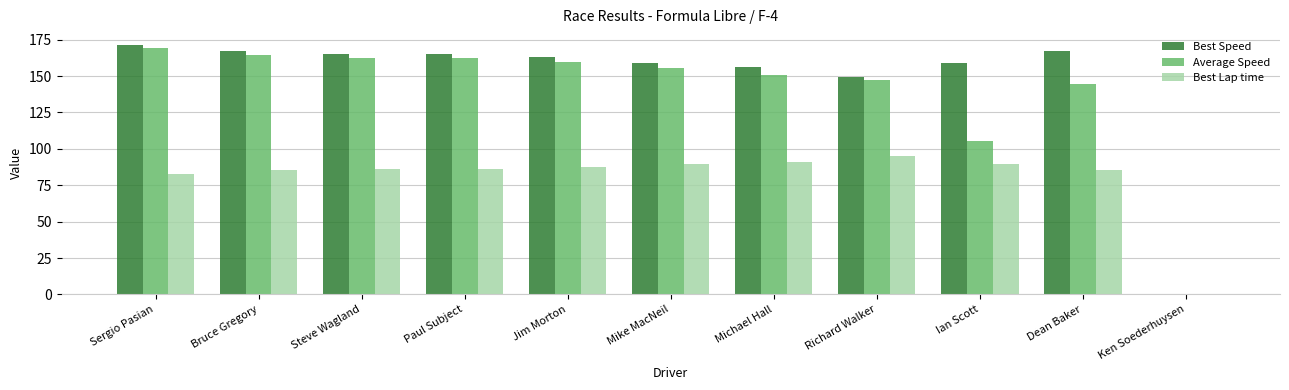

Which series has the largest total across all categories?

Best Speed